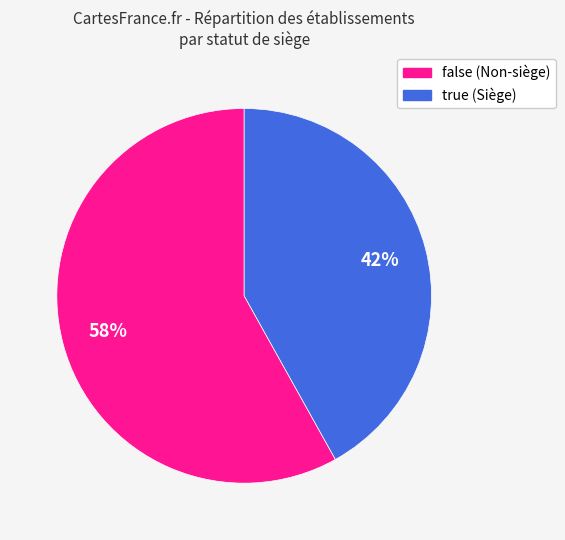

What is the smallest slice in the pie chart?

true